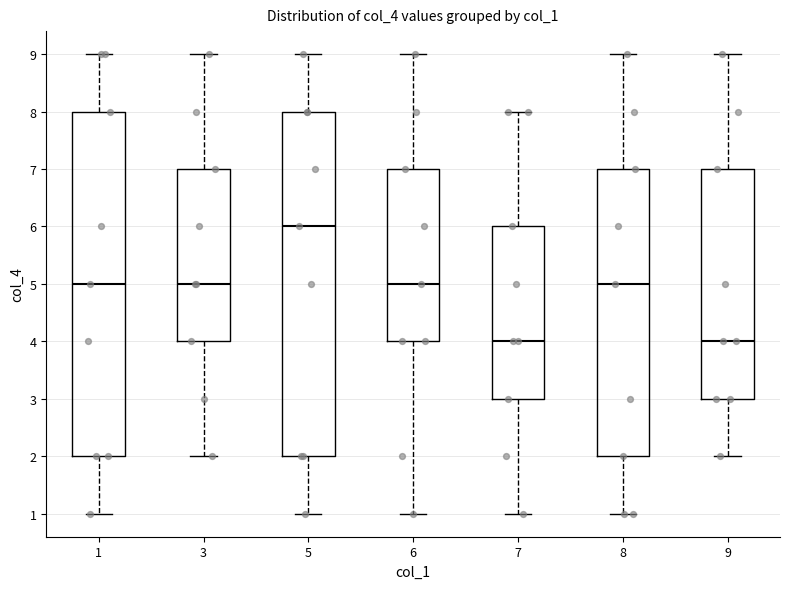

Reading left to right, read every box against the y-axis: the position of its median line, the range the box covers, and the ends of its whiskers. The values are not printed on the chart, so give them approximately, as read against the axis.

1: median 5, box 2 to 8, whiskers 1 to 9
3: median 5, box 4 to 7, whiskers 2 to 9
5: median 6, box 2 to 8, whiskers 1 to 9
6: median 5, box 4 to 7, whiskers 1 to 9
7: median 4, box 3 to 6, whiskers 1 to 8
8: median 5, box 2 to 7, whiskers 1 to 9
9: median 4, box 3 to 7, whiskers 2 to 9